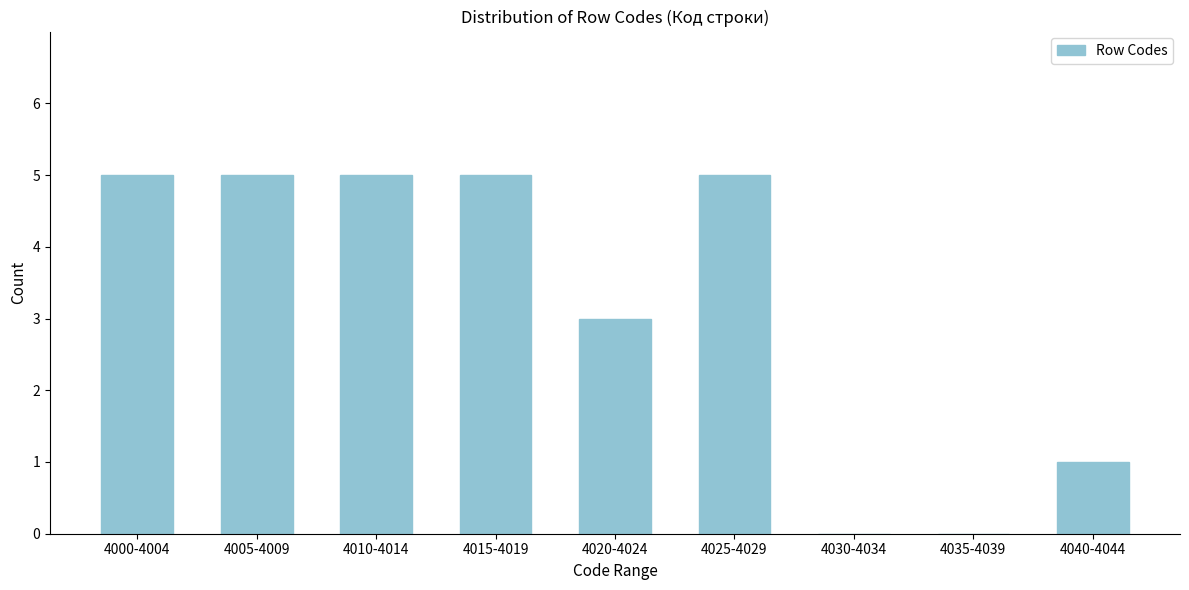

Reading right to left, transcribe all the data shown in this chart.

4040-4044=1	4035-4039=0	4030-4034=0	4025-4029=5	4020-4024=3	4015-4019=5	4010-4014=5	4005-4009=5	4000-4004=5